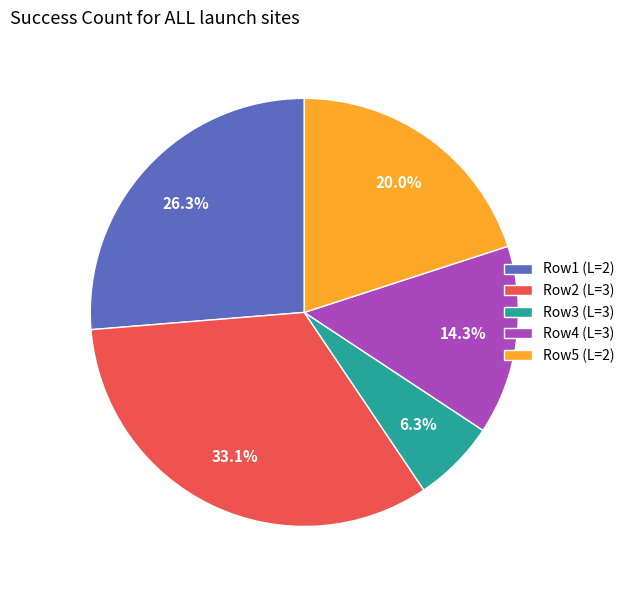

Combined, what portion of the pie is Row3 (L=3) and Row2 (L=3)?

39.4%